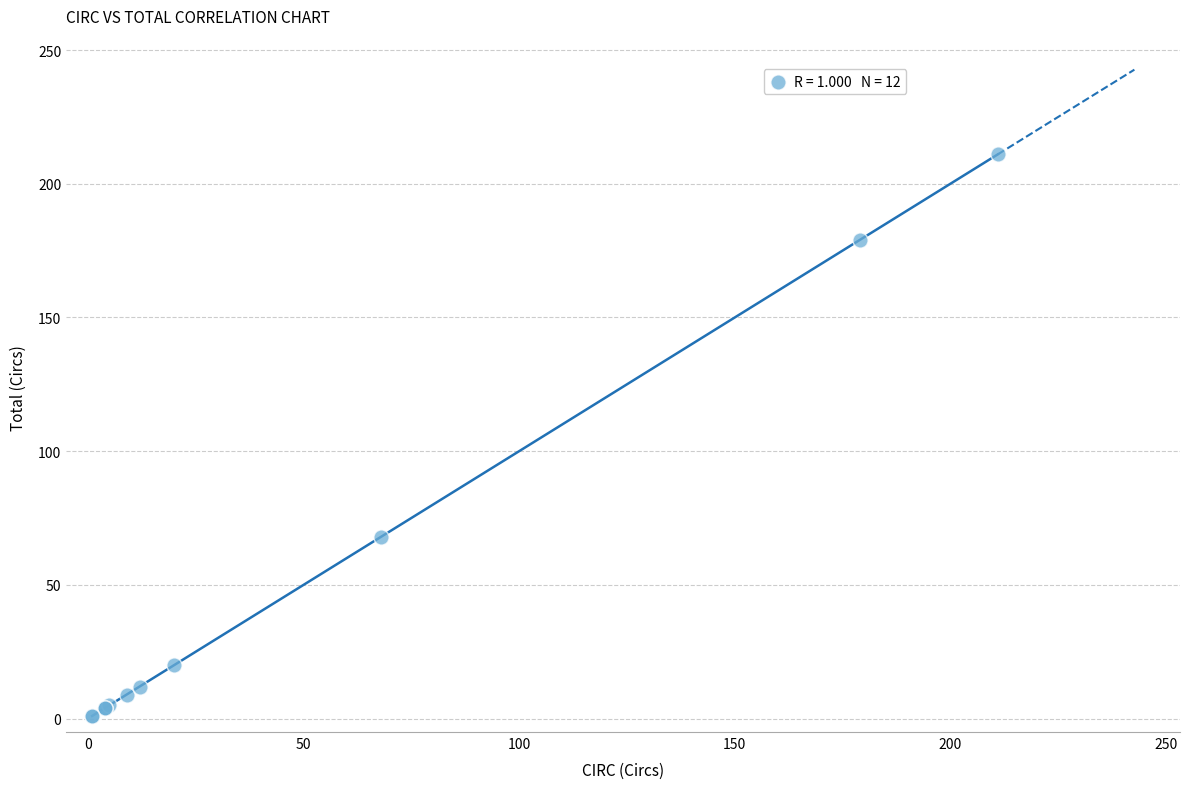

What Y value in the scatter plot is closest to 106?

68